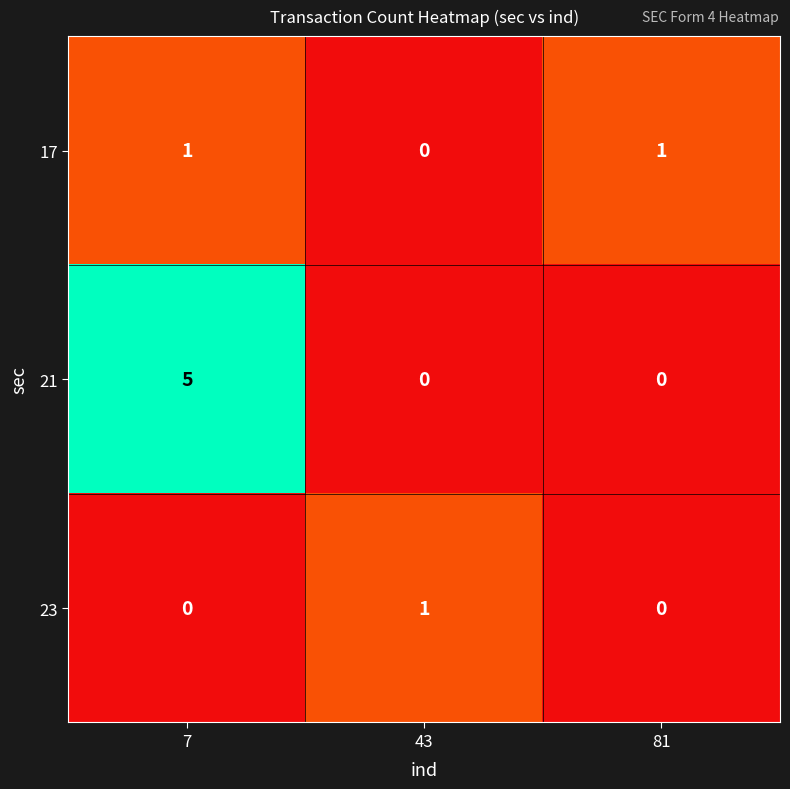

Between 7 and 43, which series saw the biggest shift?

21